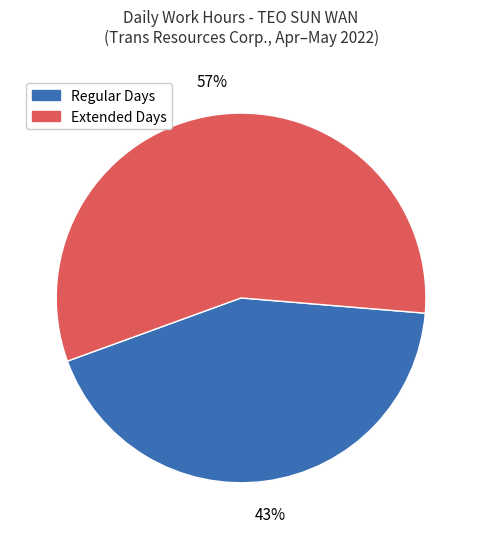

Does any single category account for the majority?

Yes